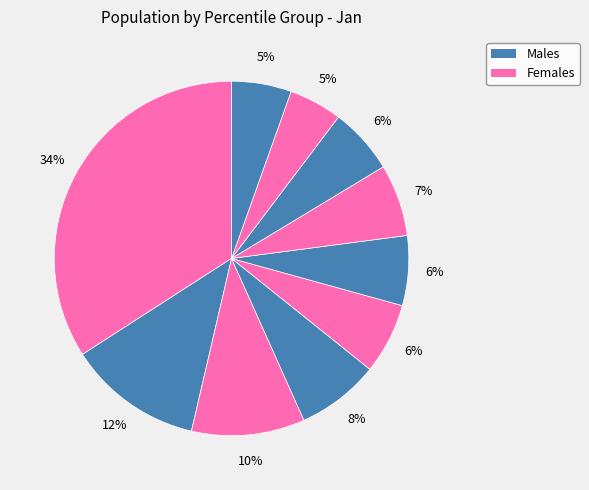

Count the number of slices in the pie.

10